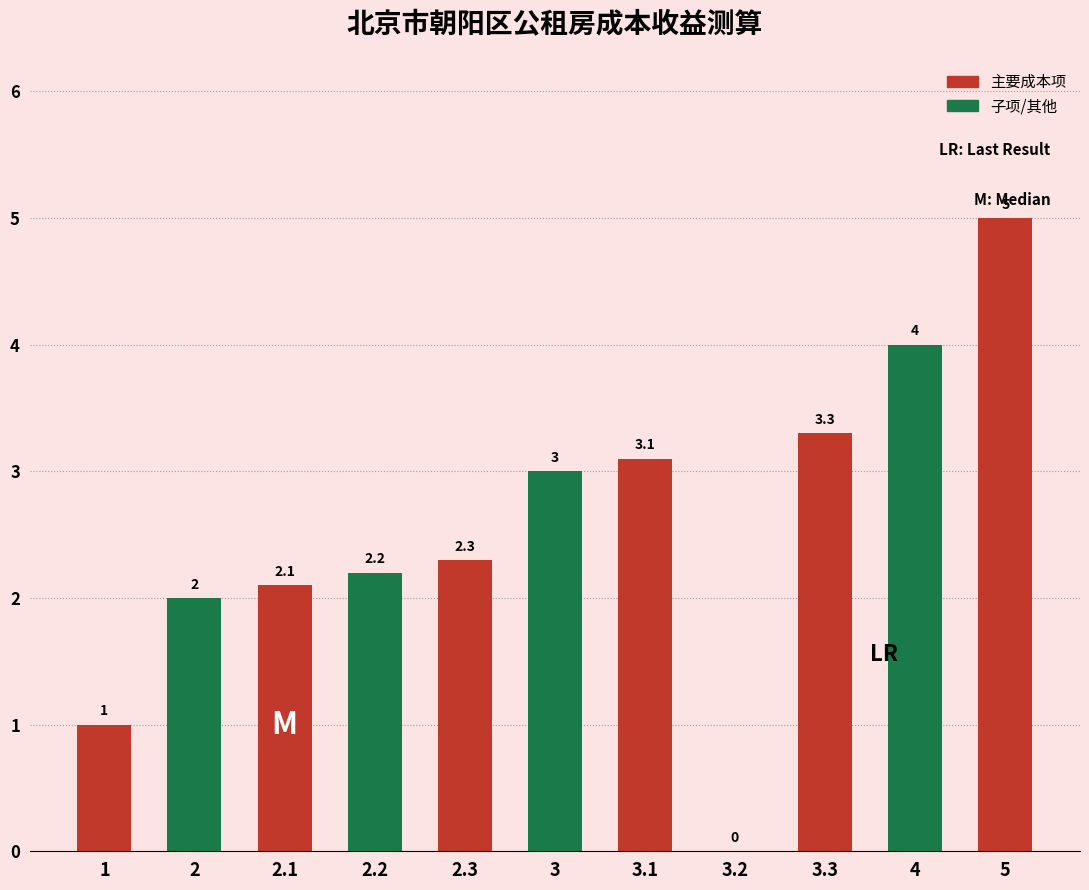

What is the label of the 6th bar from the left?

3